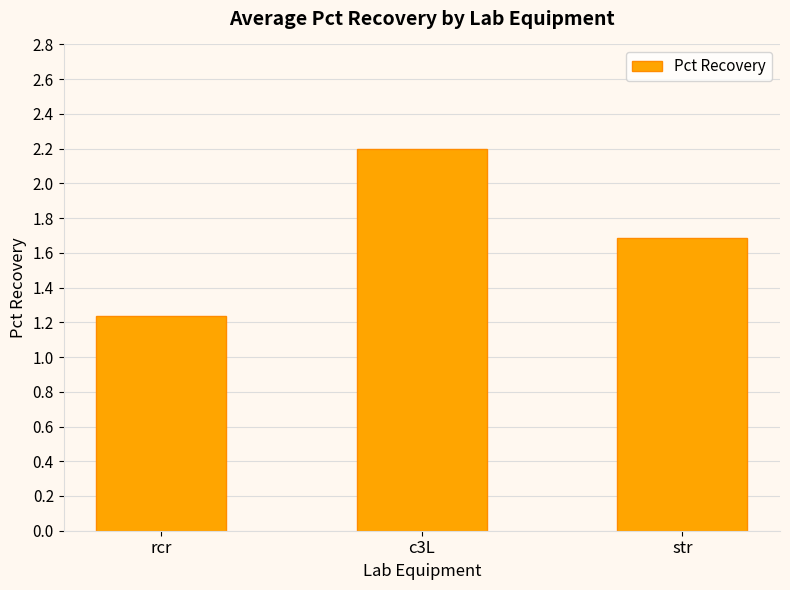

Which category has the lowest value across all series?

rcr